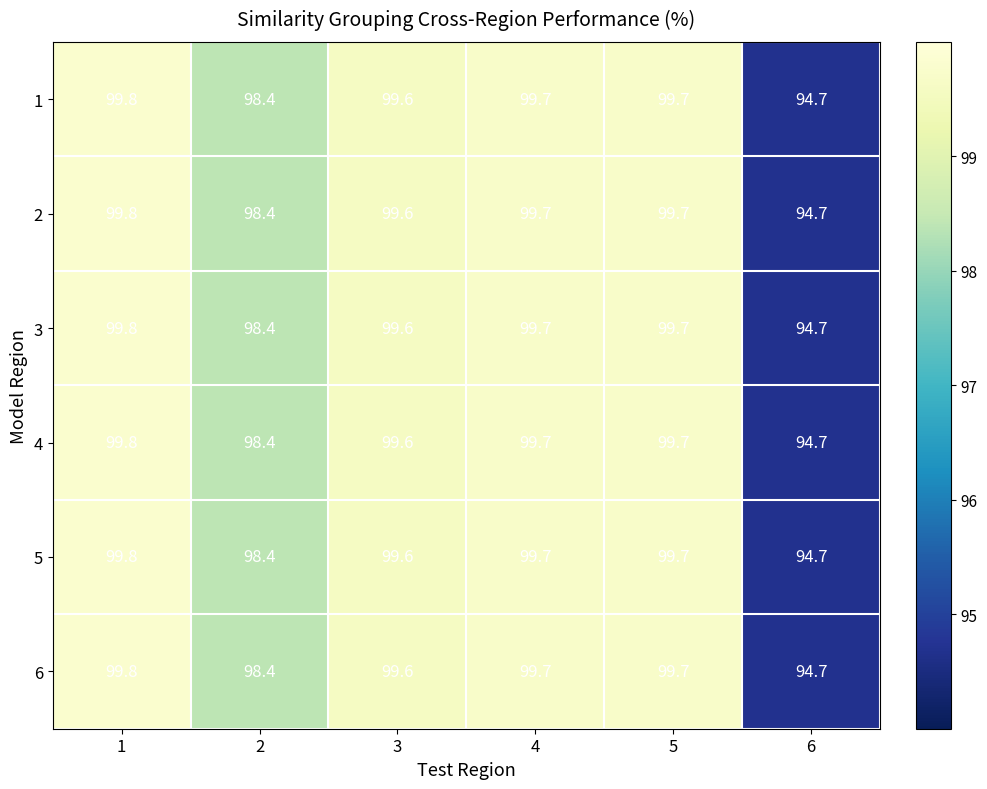

What is the difference between the maximum and minimum values in the 3 series?

5.1